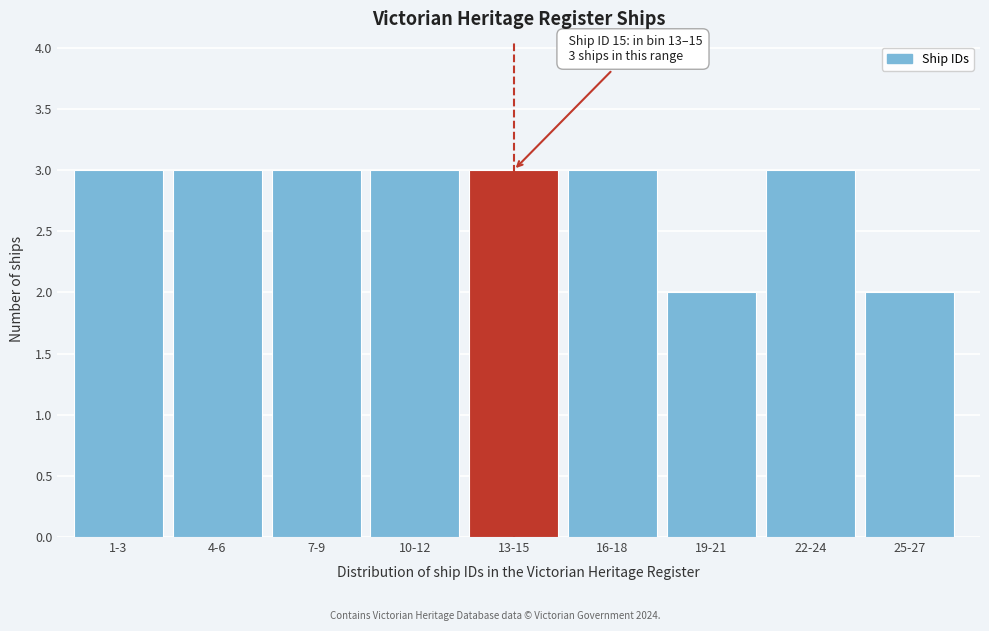

Reading left to right, transcribe all the data shown in this chart.

1-3=3	4-6=3	7-9=3	10-12=3	13-15=3	16-18=3	19-21=2	22-24=3	25-27=2